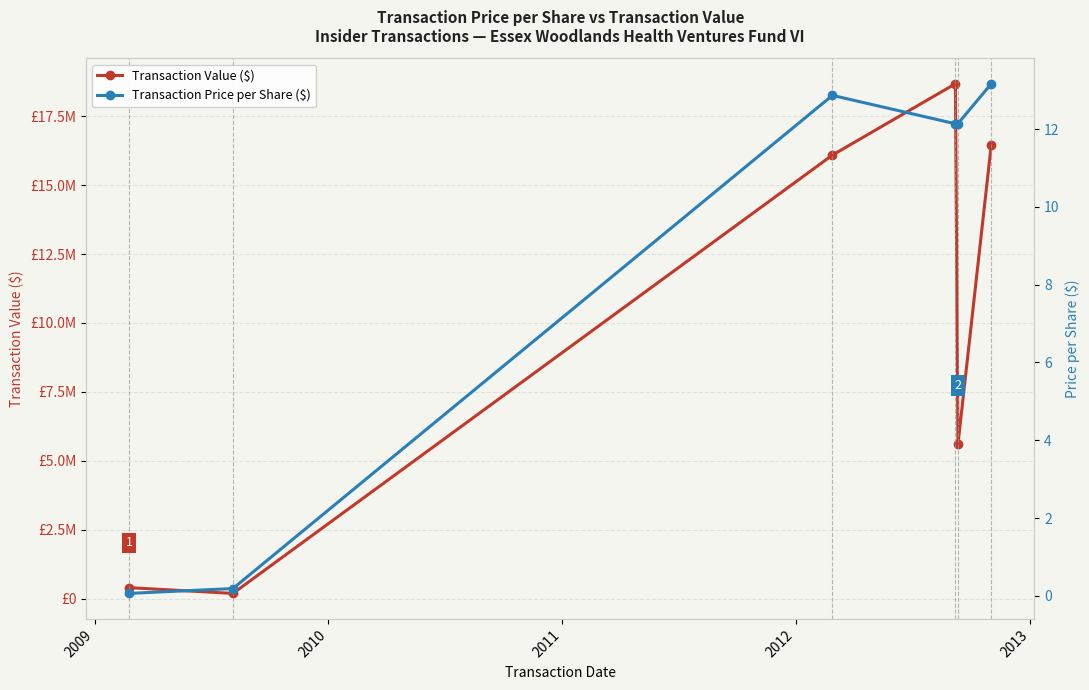

What are all the series names shown in the legend?

Transaction Value ($), Transaction Price per Share ($)